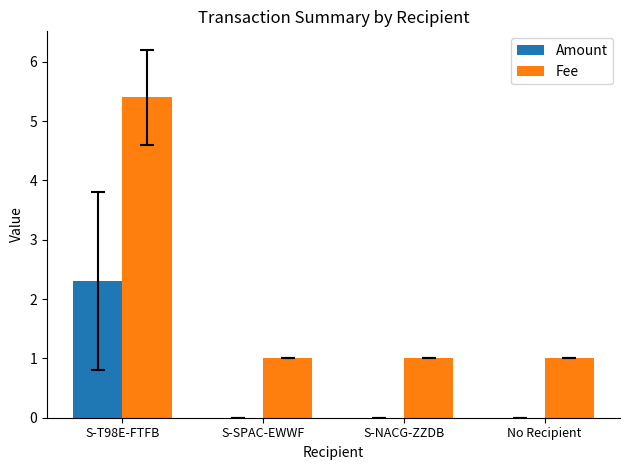

Count the number of categories in the chart.

4